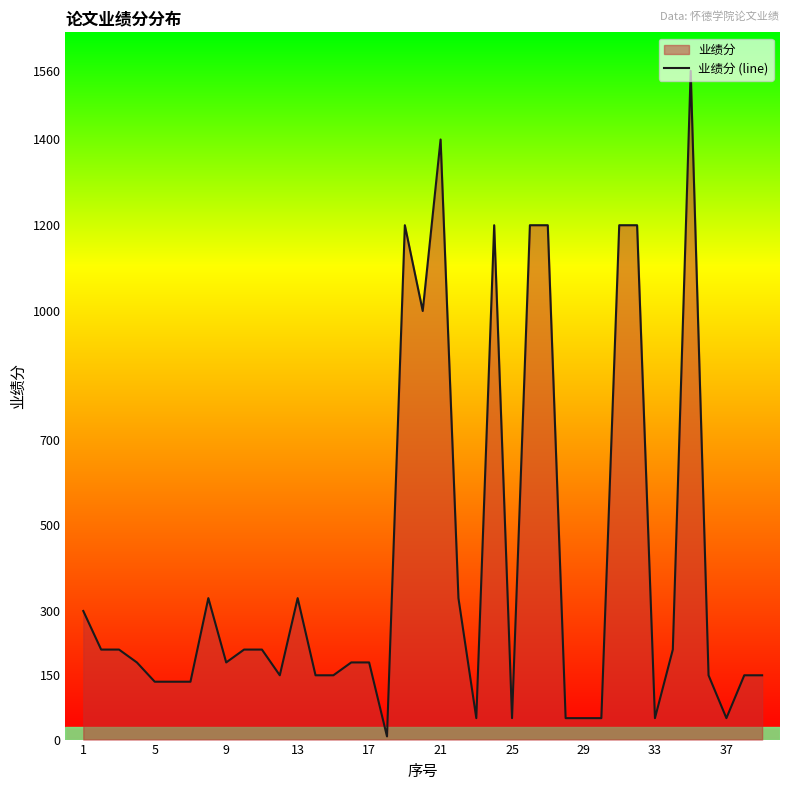

True or false: the data has more than 1 interior local peaks.

True